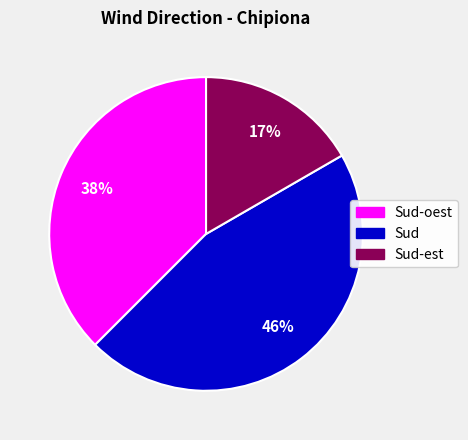

To the nearest percent, what is the difference between the largest and smallest slice percentages?

29%